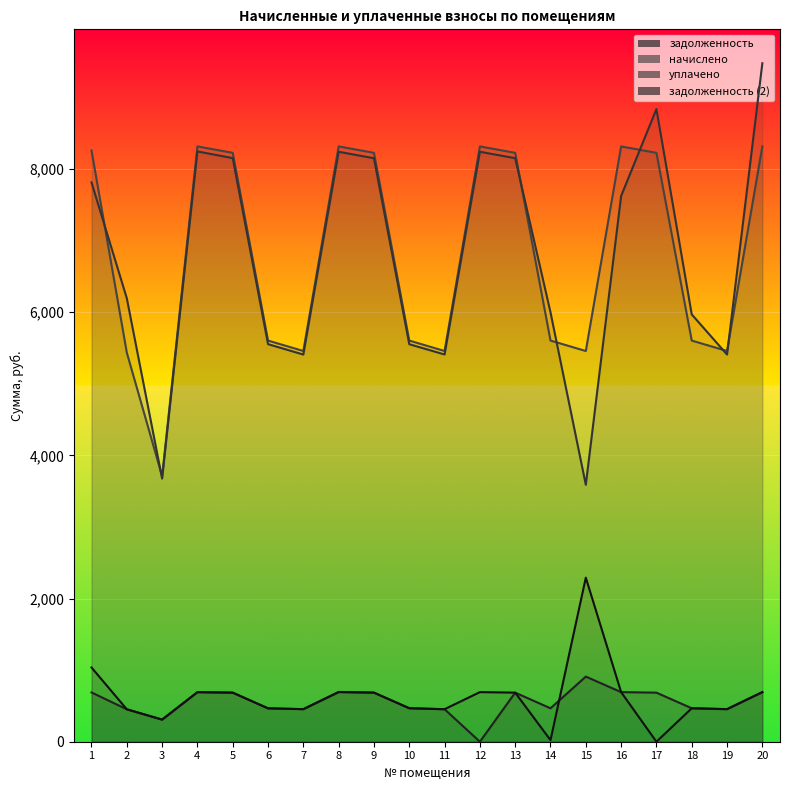

Which label corresponds to the largest value in the chart?

20